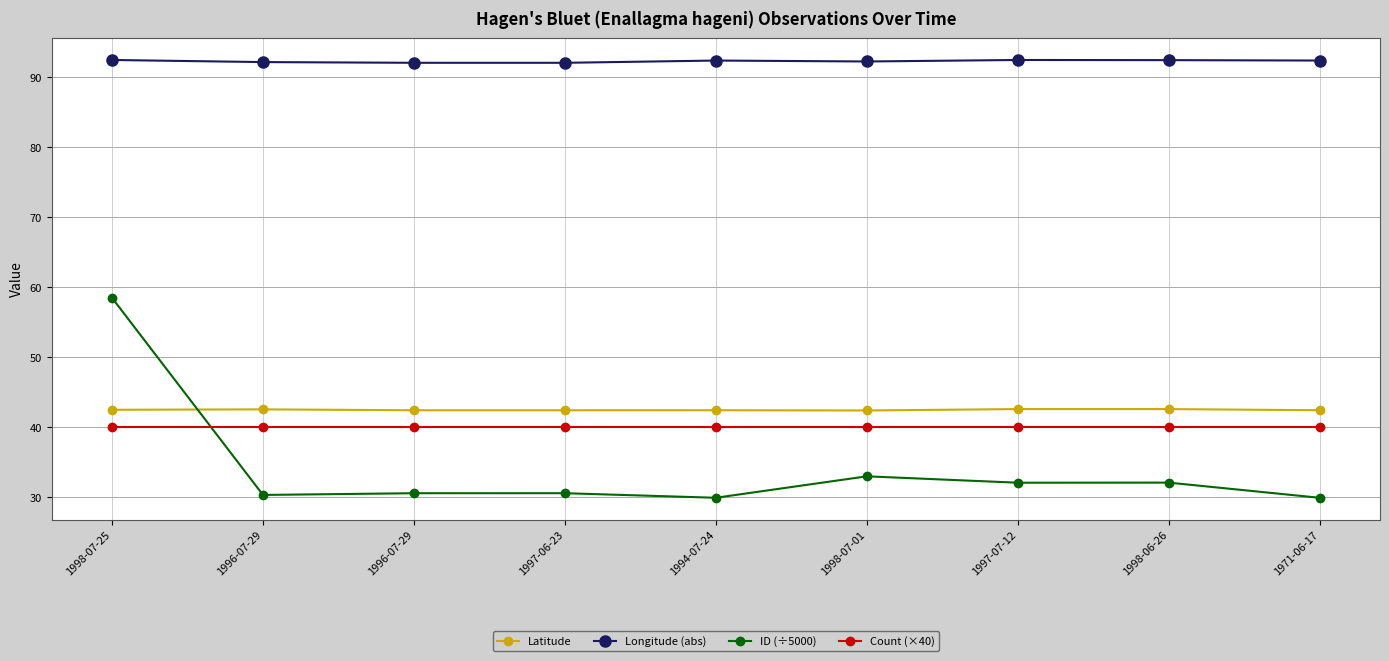

Does the chart display data point markers on the line(s)?

Yes